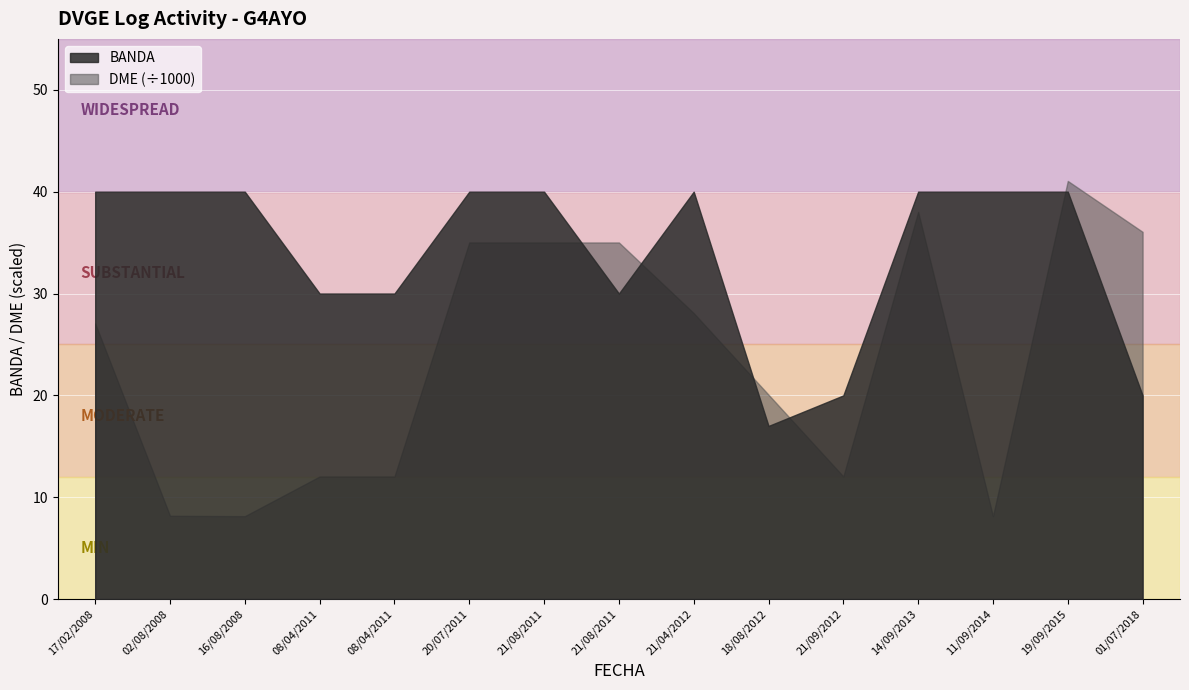

How many lines are shown in the chart?

2